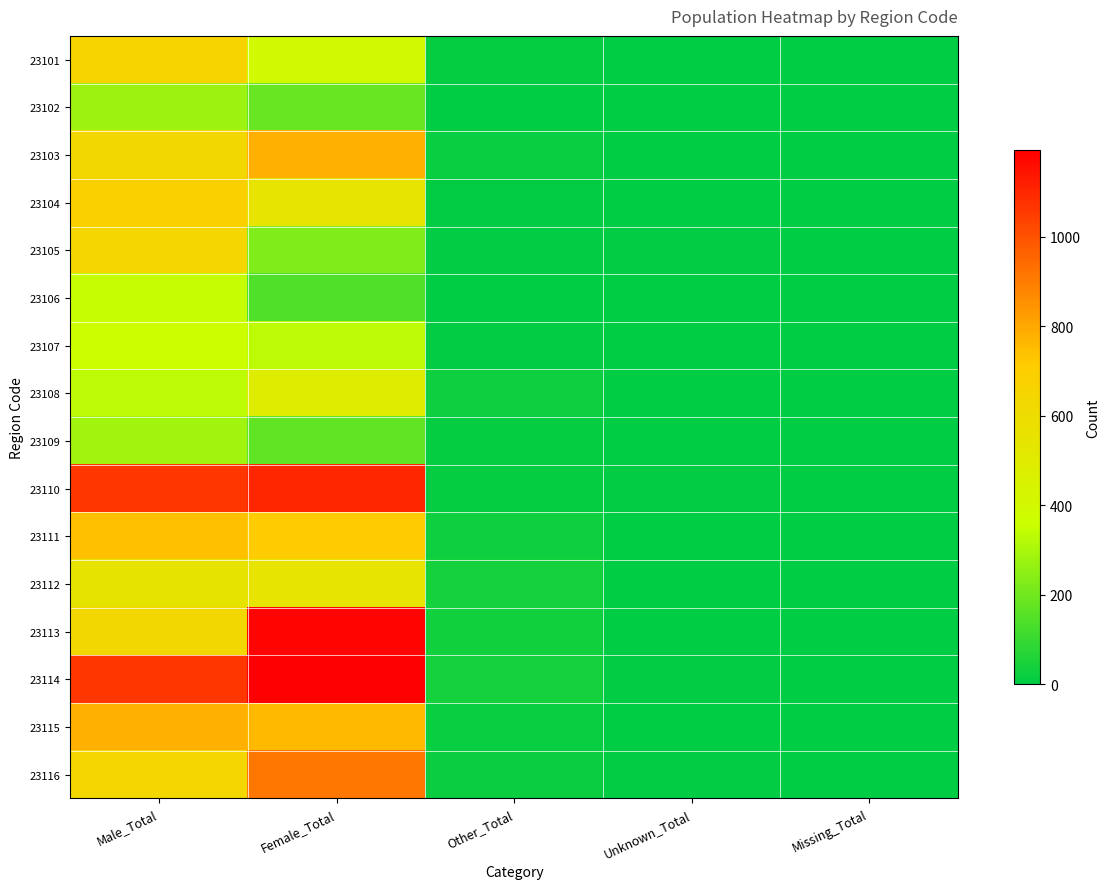

Reading left to right, list all the values displayed in this chart.

23101: Male_Total=663	Female_Total=398	Other_Total=11	Unknown_Total=2	Missing_Total=1
23102: Male_Total=278	Female_Total=184	Other_Total=4	Unknown_Total=0	Missing_Total=0
23103: Male_Total=638	Female_Total=779	Other_Total=15	Unknown_Total=0	Missing_Total=0
23104: Male_Total=685	Female_Total=543	Other_Total=9	Unknown_Total=0	Missing_Total=0
23105: Male_Total=642	Female_Total=224	Other_Total=7	Unknown_Total=6	Missing_Total=4
23106: Male_Total=346	Female_Total=141	Other_Total=2	Unknown_Total=2	Missing_Total=0
23107: Male_Total=360	Female_Total=333	Other_Total=8	Unknown_Total=2	Missing_Total=0
23108: Male_Total=334	Female_Total=487	Other_Total=26	Unknown_Total=2	Missing_Total=0
23109: Male_Total=282	Female_Total=168	Other_Total=11	Unknown_Total=2	Missing_Total=0
23110: Male_Total=1066	Female_Total=1104	Other_Total=13	Unknown_Total=8	Missing_Total=2
23111: Male_Total=741	Female_Total=710	Other_Total=26	Unknown_Total=3	Missing_Total=0
23112: Male_Total=554	Female_Total=544	Other_Total=41	Unknown_Total=1	Missing_Total=0
23113: Male_Total=627	Female_Total=1182	Other_Total=32	Unknown_Total=2	Missing_Total=0
23114: Male_Total=1067	Female_Total=1193	Other_Total=38	Unknown_Total=6	Missing_Total=0
23115: Male_Total=781	Female_Total=759	Other_Total=18	Unknown_Total=2	Missing_Total=1
23116: Male_Total=642	Female_Total=914	Other_Total=21	Unknown_Total=5	Missing_Total=1